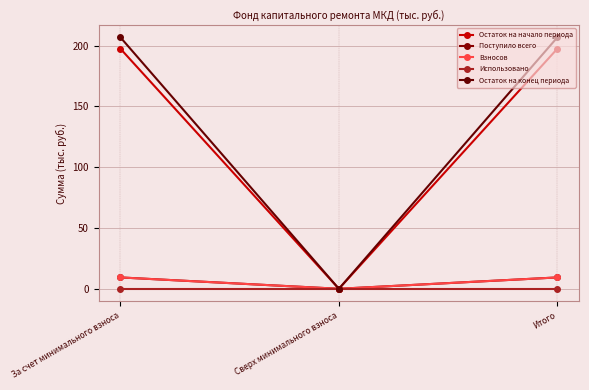

What position from the right is Итого?

1